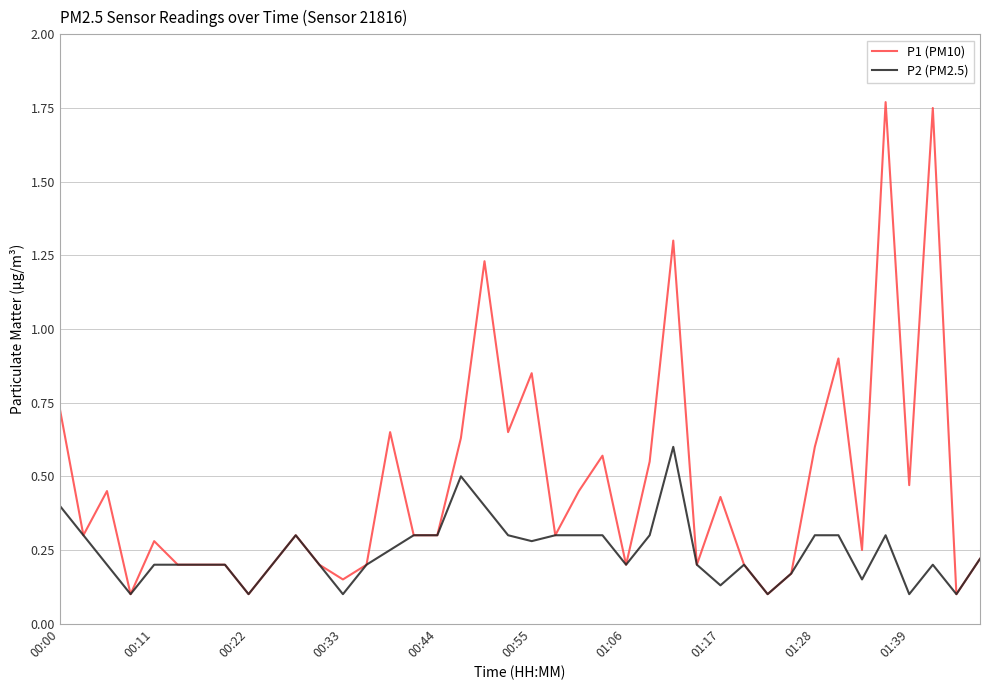

List the series in order of their peak value, lowest first.

P2 (PM2.5), P1 (PM10)